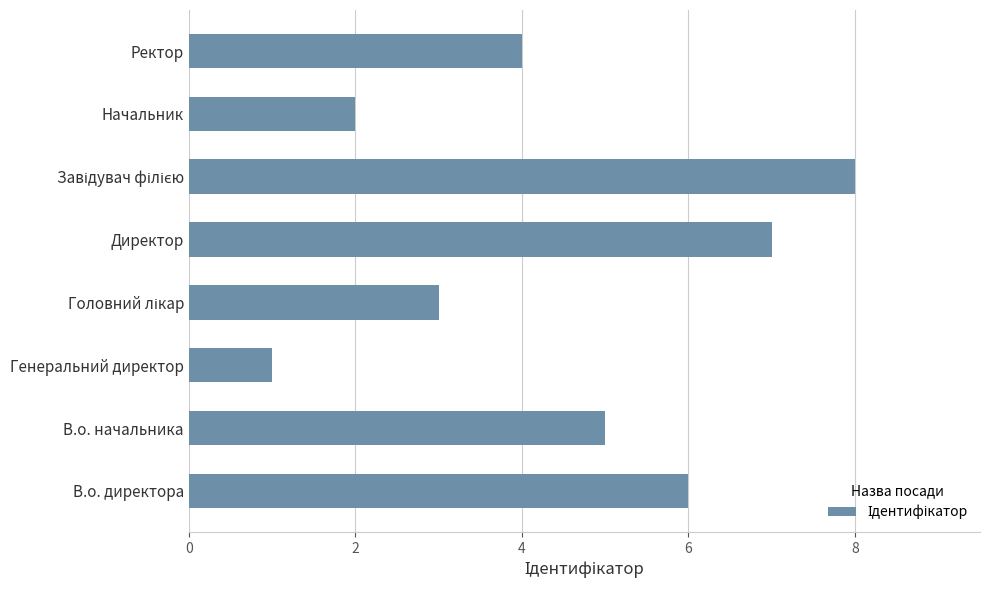

The value at В.о. директора is 11. True or false?

False